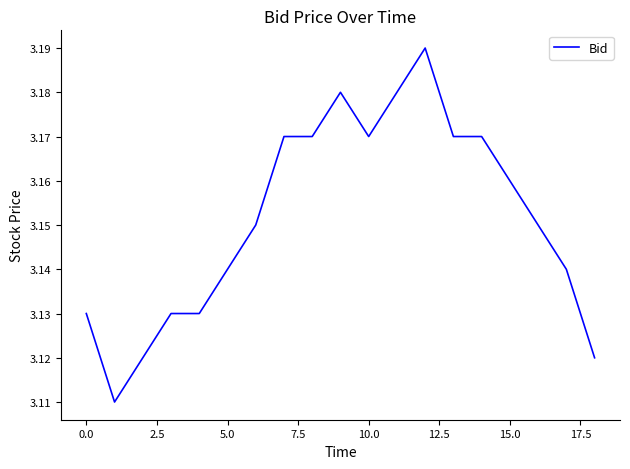

What is the value of the 15th point from the left?

3.2